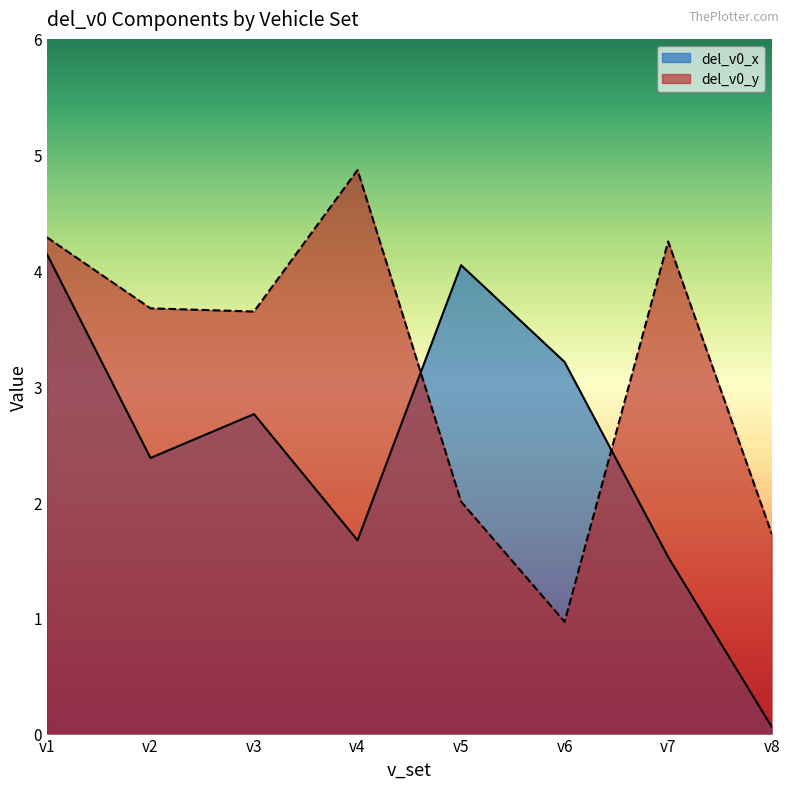

How many series are shown in this chart?

2